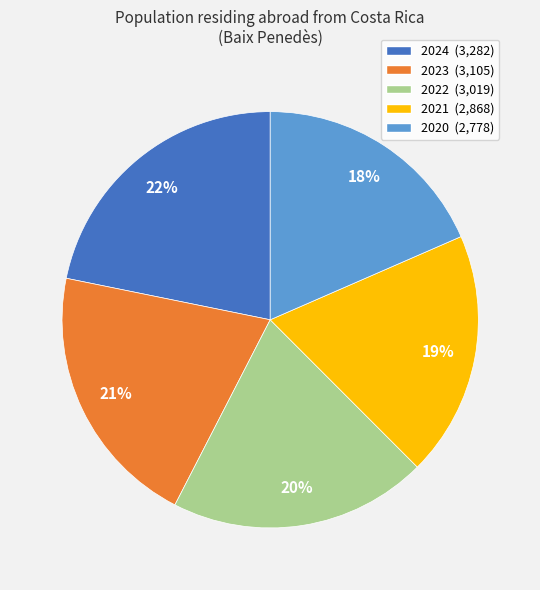

Count the number of slices in the pie.

5